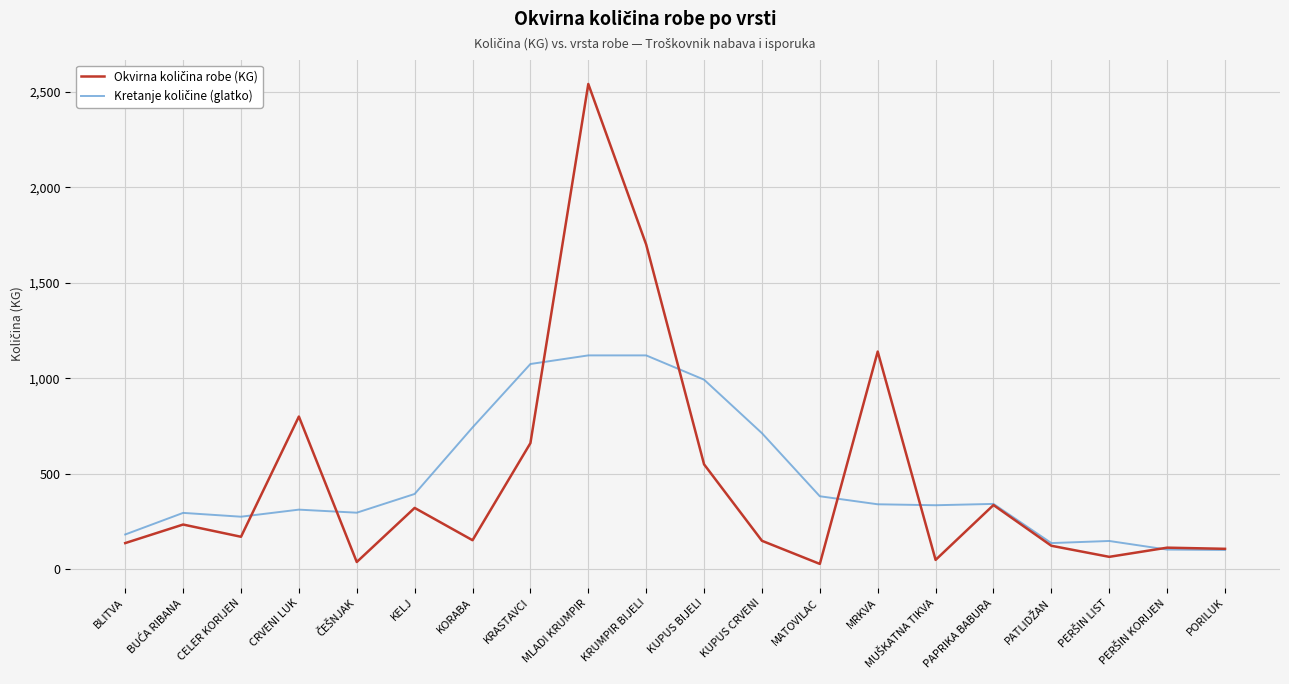

At which category does the chart reach its peak across all series?

MLADI KRUMPIR